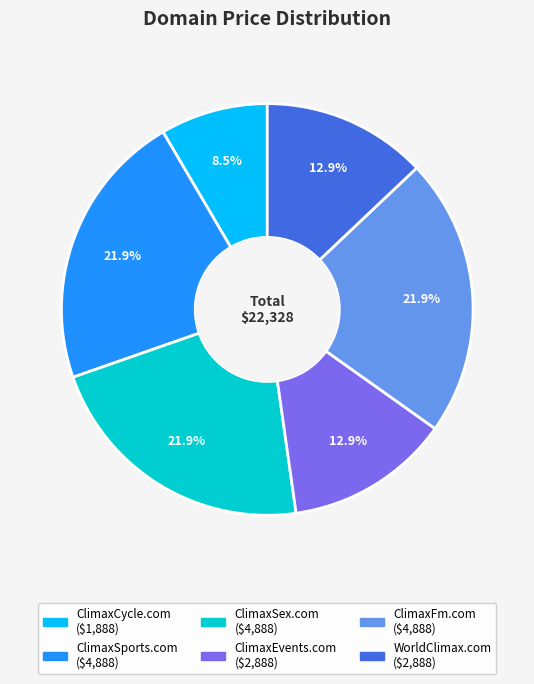

What percentage is NOT represented by ClimaxSports.com?

78.1%